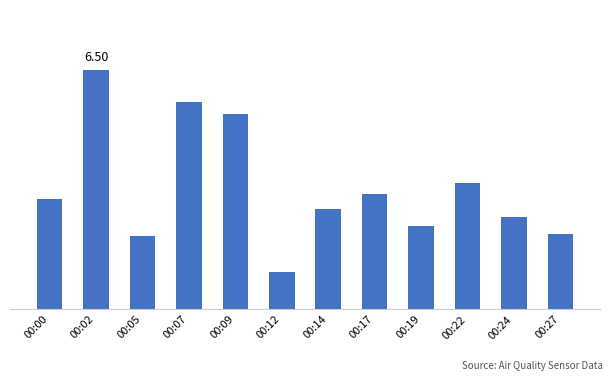

True or false: the data shows 1.3 at 00:14.

False